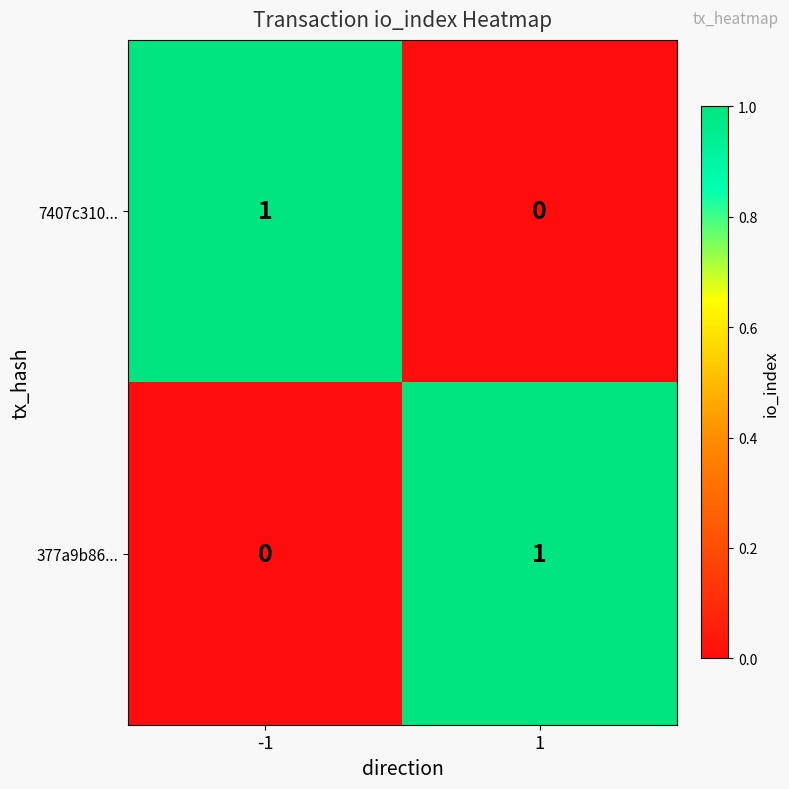

Rank the series at 1 from lowest to highest value.

7407c310..., 377a9b86...